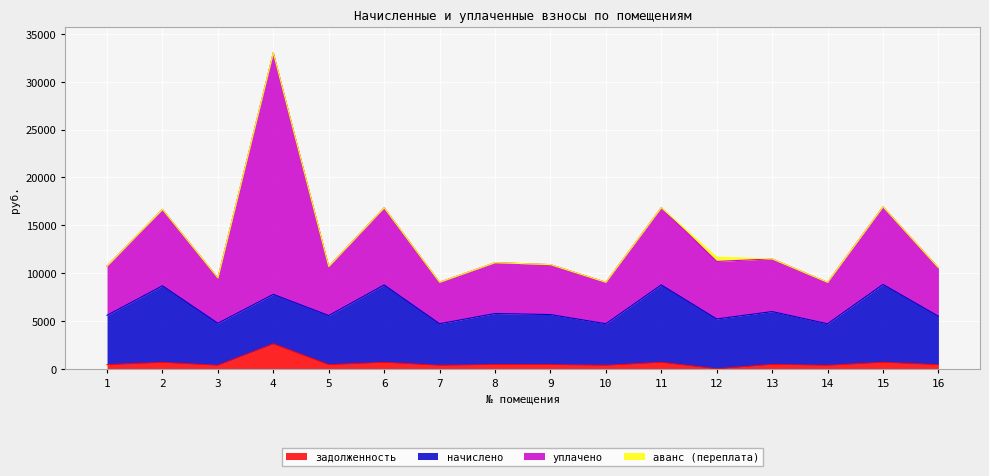

True or false: задолженность and начислено cross at least once.

False